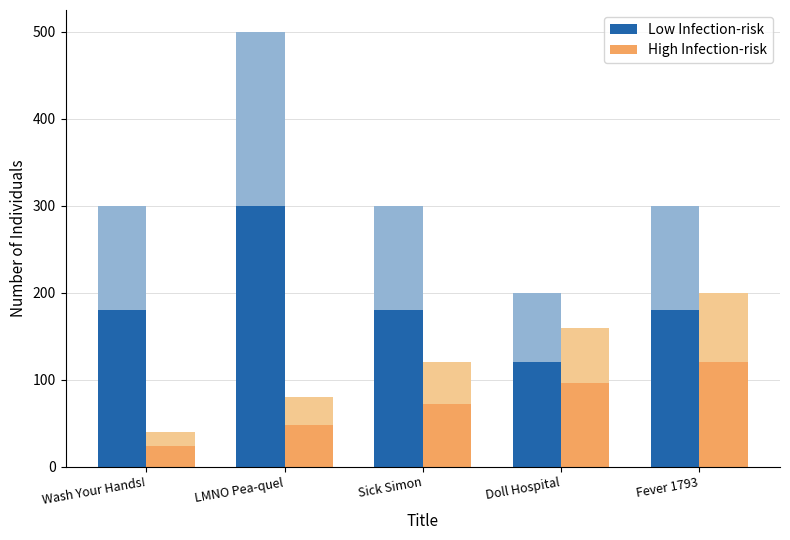

List the labels in order of High Infection-risk value, smallest first.

Wash Your Hands!, LMNO Pea-quel, Sick Simon, Doll Hospital, Fever 1793